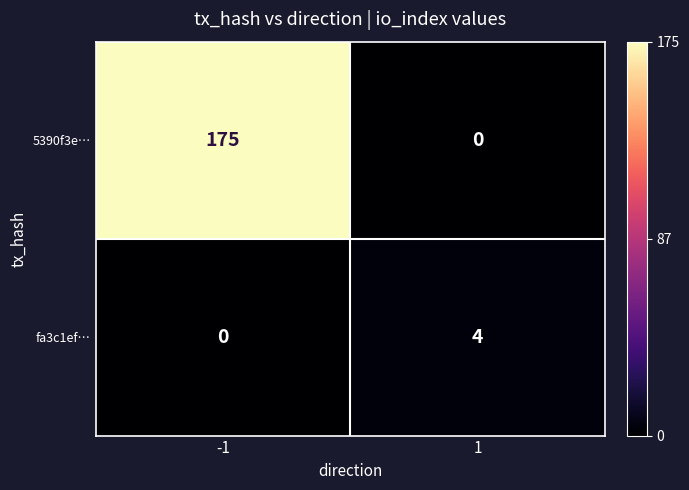

At -1, list the series in order from largest to smallest.

5390f3e…, fa3c1ef…